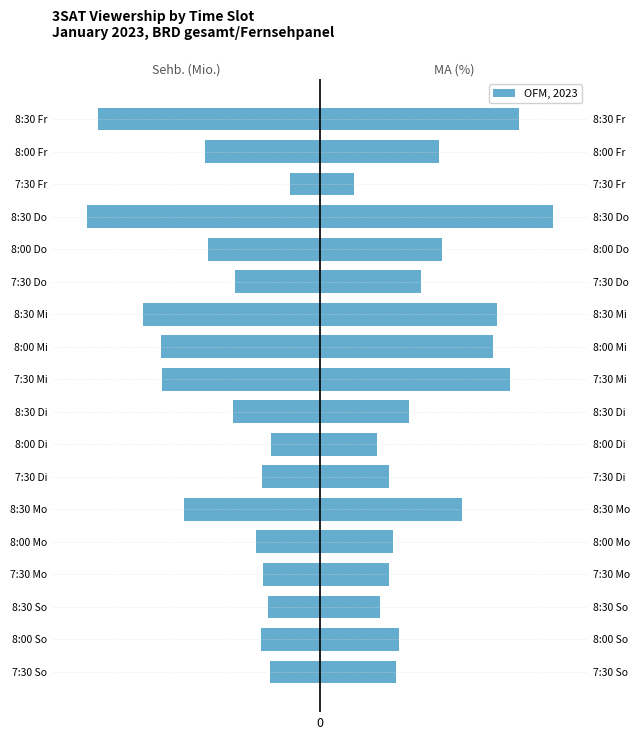

Which series has the largest total across all categories?

MA (%)